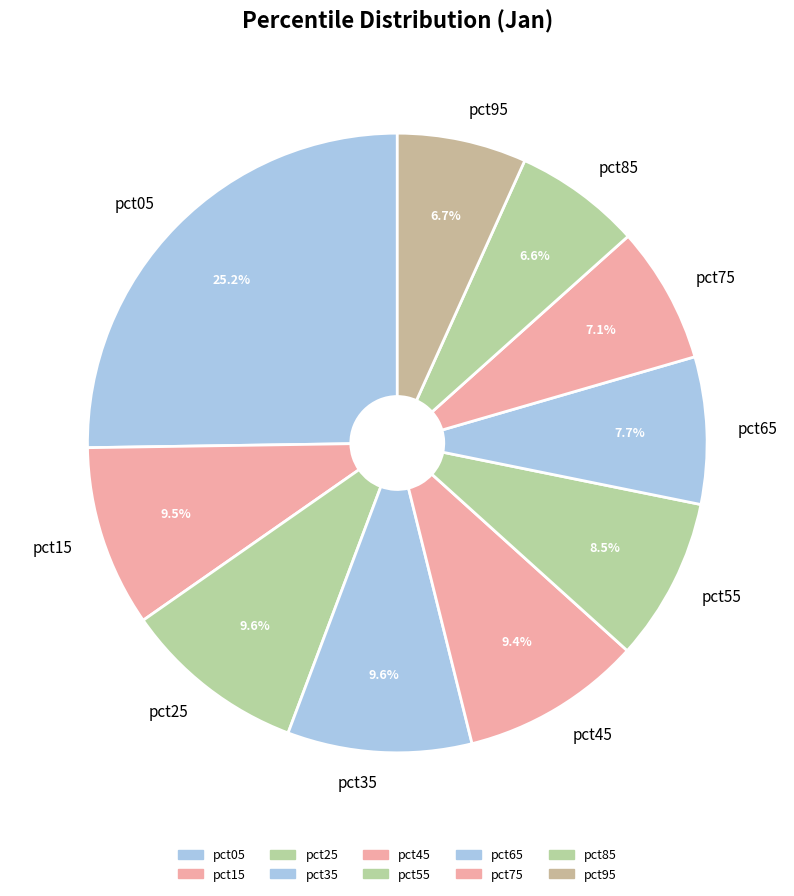

Is it true that pct75 is 2% of the pie?

False